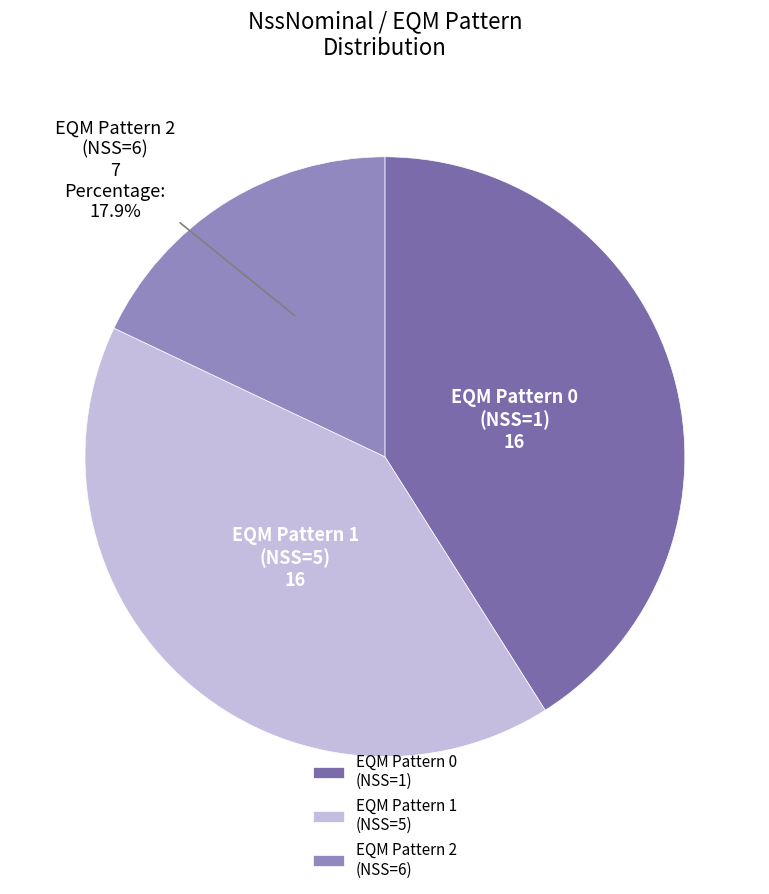

Is there a majority slice in this chart?

No